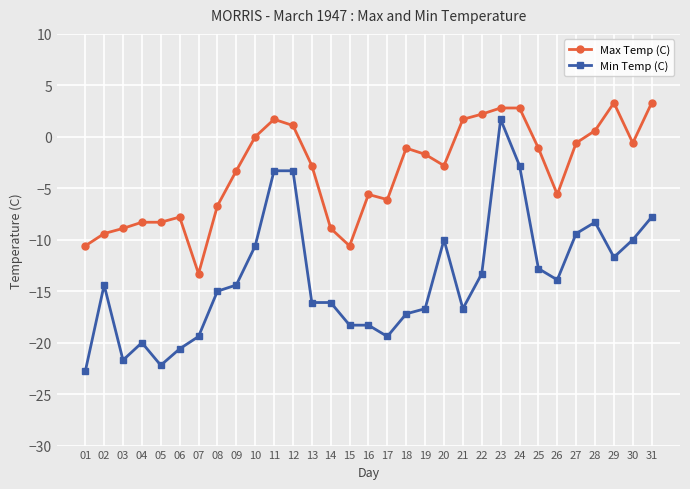

At which label does Min Temp (C) reach its minimum?

01